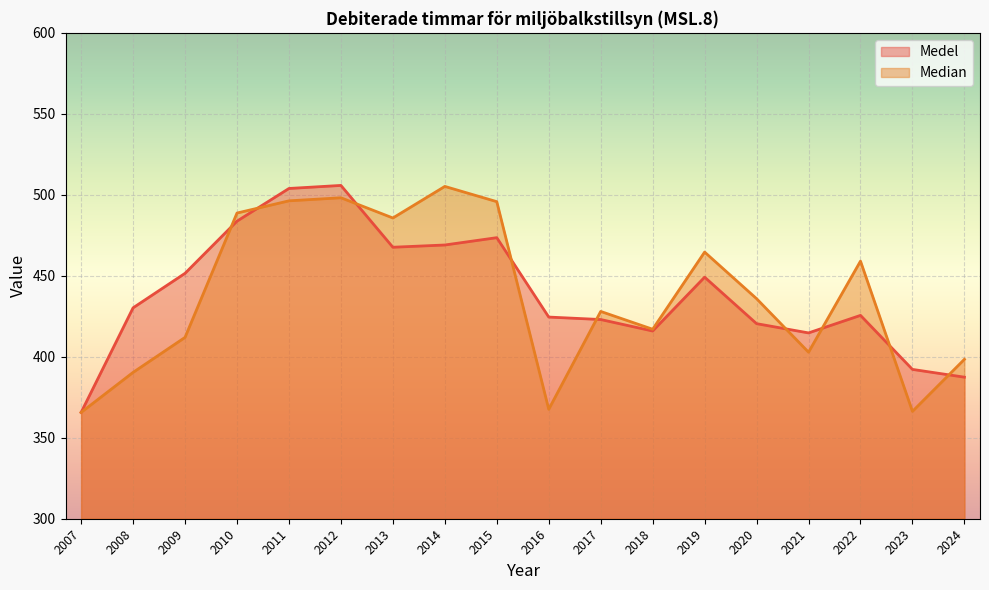

How many series are shown in this chart?

2